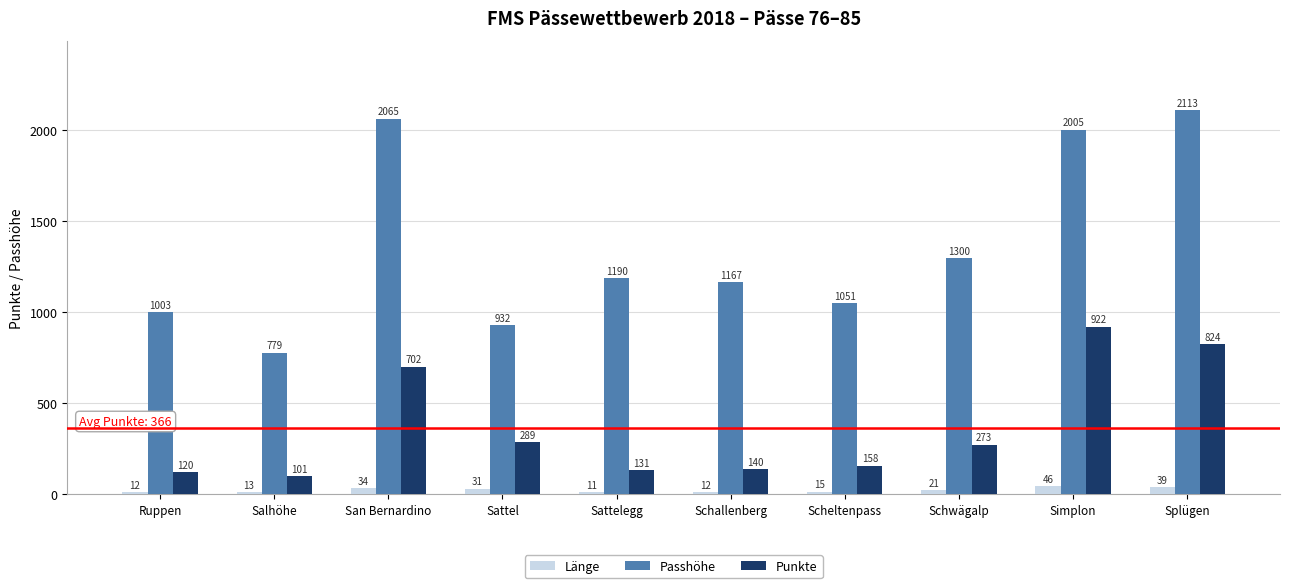

Reading left to right, transcribe all the data shown in this chart.

Länge: 12	13	34	31	11	12	15	21	46	39
Passhöhe: 1003	779	2065	932	1190	1167	1051	1300	2005	2113
Punkte: 120	101	702	289	131	140	158	273	922	824